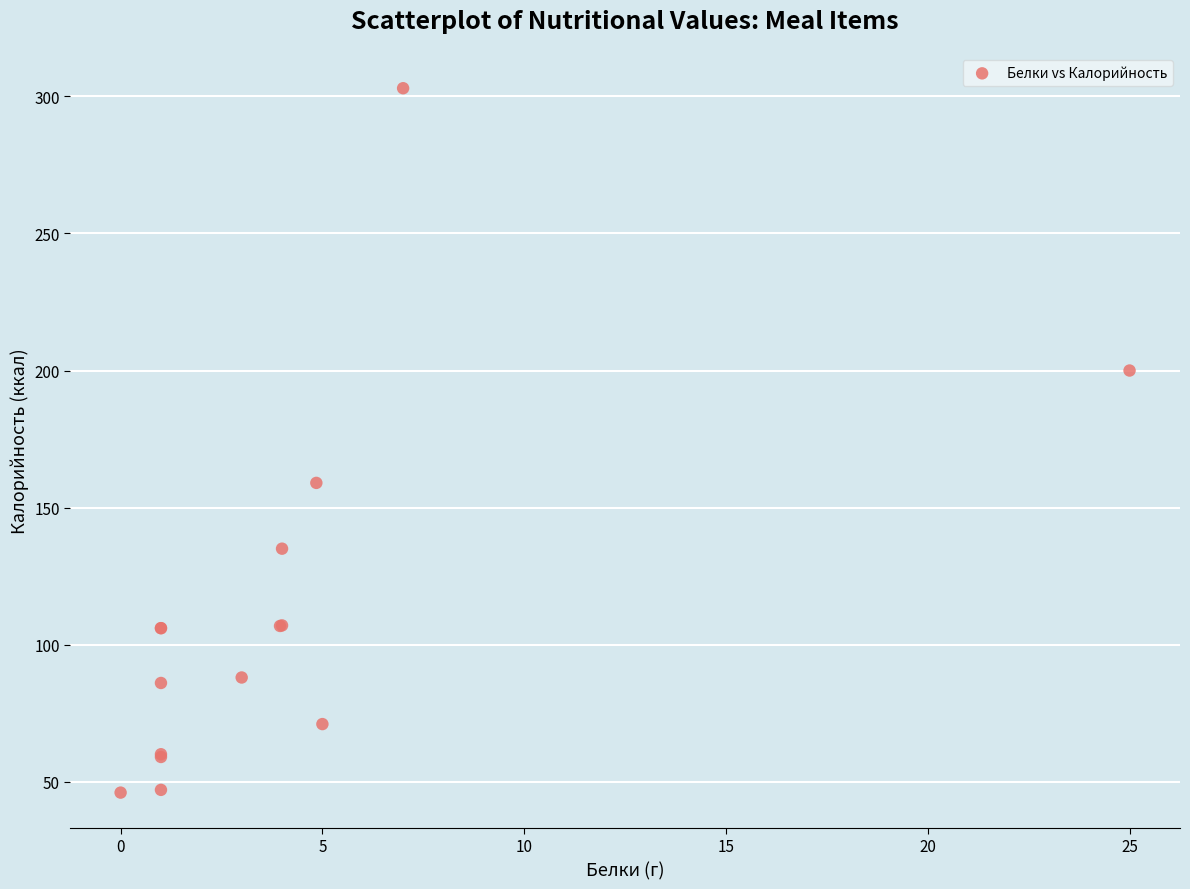

What Y value in the scatter plot is closest to 174?

159.0